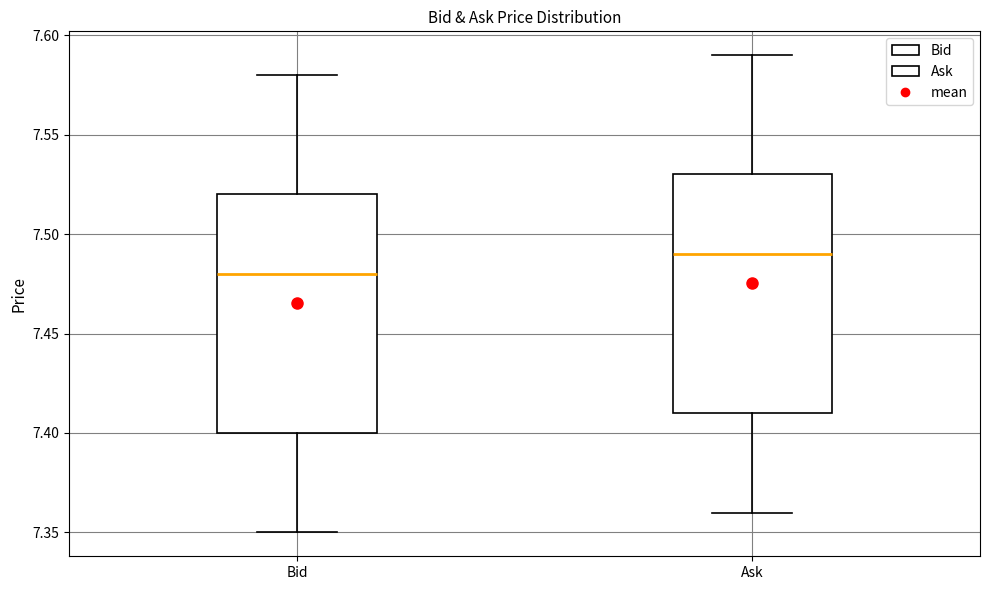

Reading left to right, read every box against the y-axis: the position of its median line, the range the box covers, and the ends of its whiskers. The values are not printed on the chart, so give them approximately, as read against the axis.

Bid: median 7.48, box 7.40 to 7.52, whiskers 7.35 to 7.58
Ask: median 7.49, box 7.41 to 7.53, whiskers 7.36 to 7.59